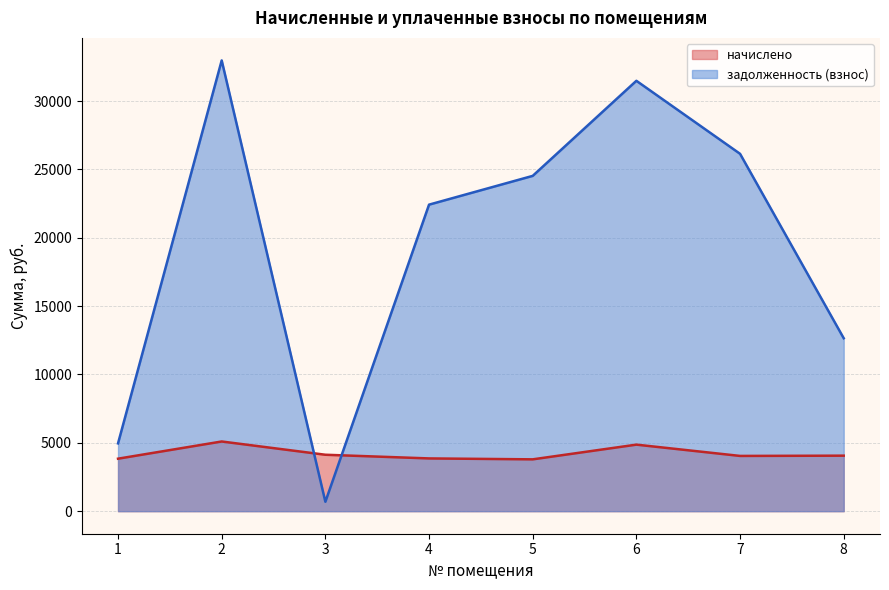

Rank the series by their average value, from highest to lowest.

задолженность (взнос), начислено